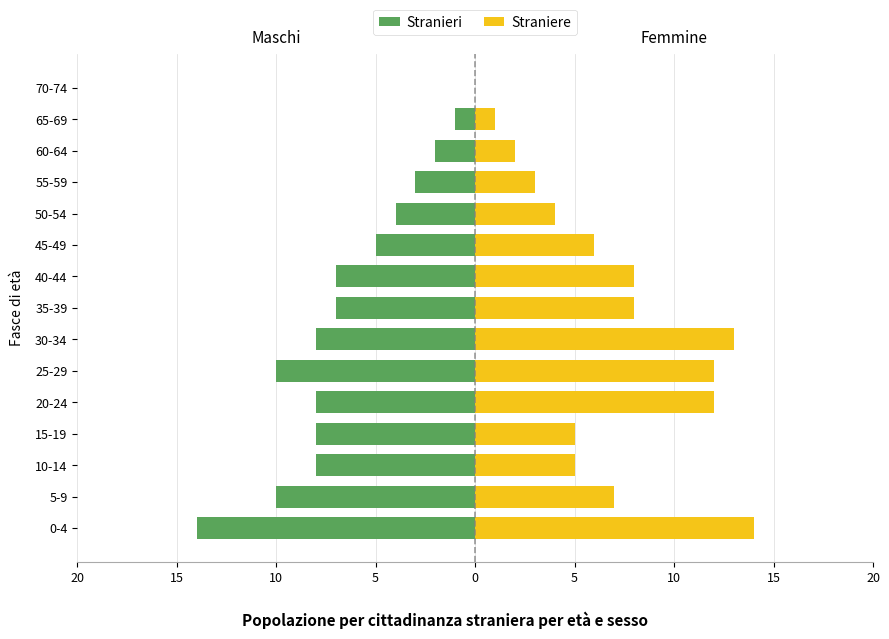

How many bars are there in each group?

2